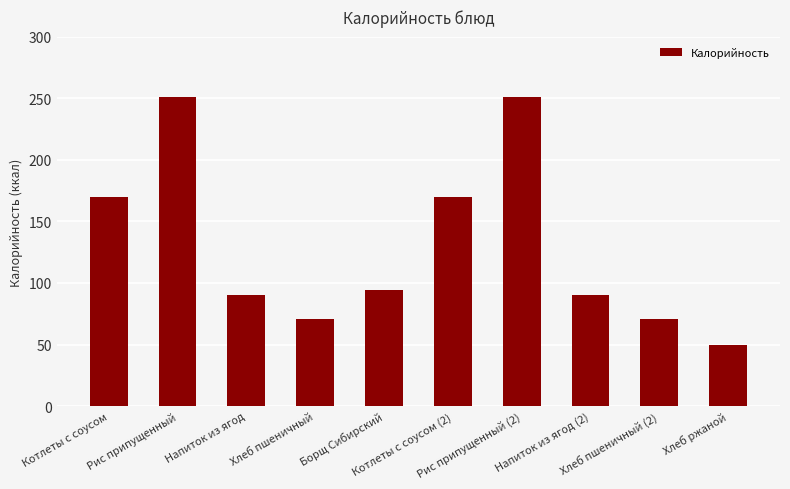

Between Рис припущенный (2) and Котлеты с соусом, which is larger?

Рис припущенный (2)